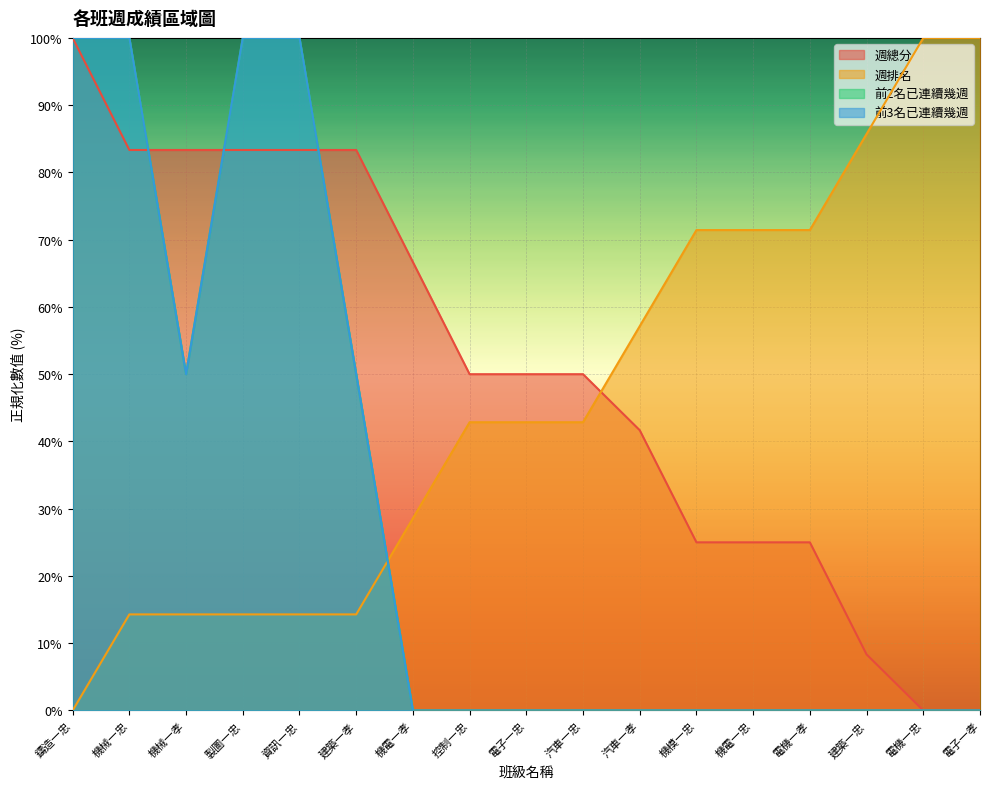

What is the maximum value shown in the chart?

100.0